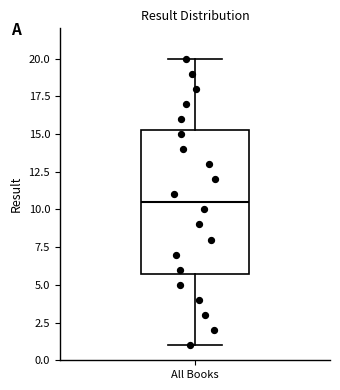

Where is the upper edge of the box for All Books on the y-axis? The values are not printed on the chart, so give them approximately, as read against the axis.

15.5